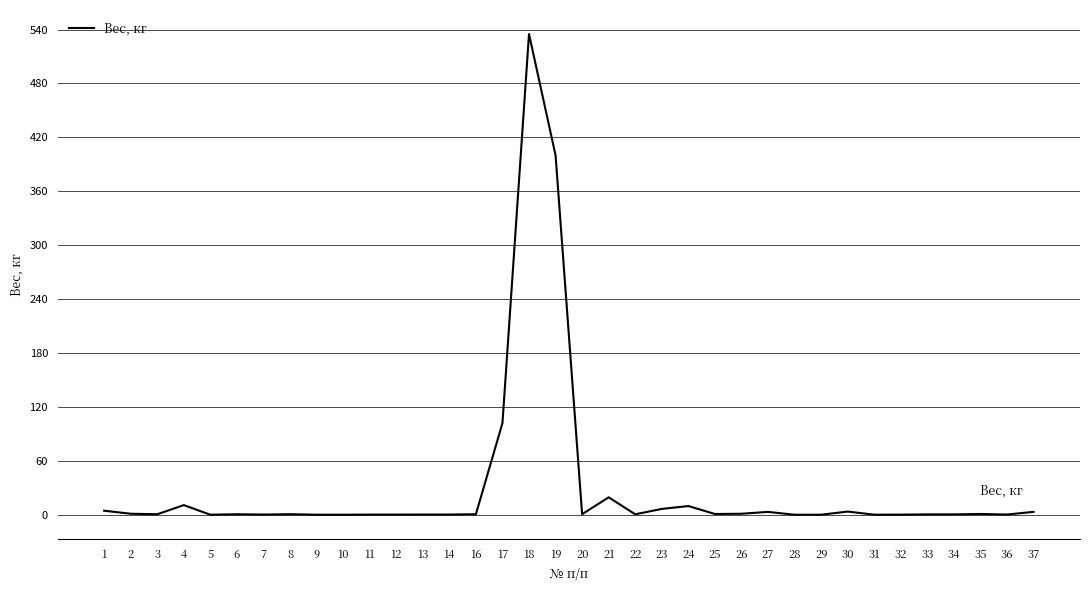

Is it true that the value at 22 is 0.5?

True